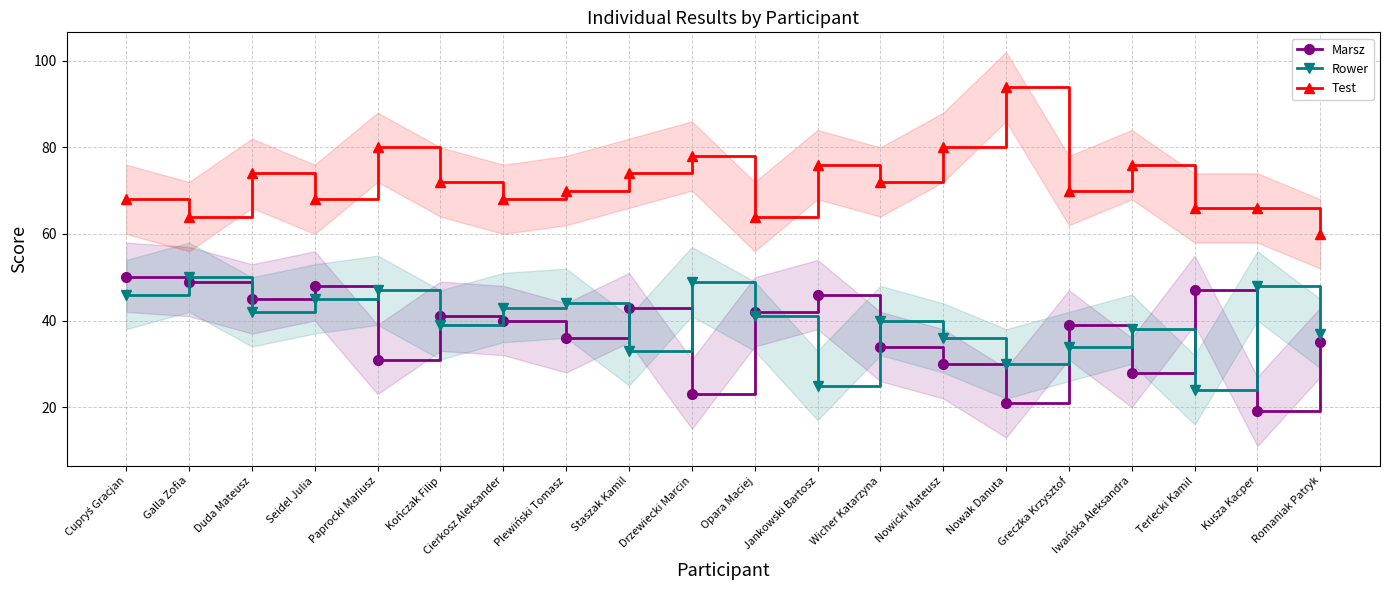

What is the minimum value for Test?

60